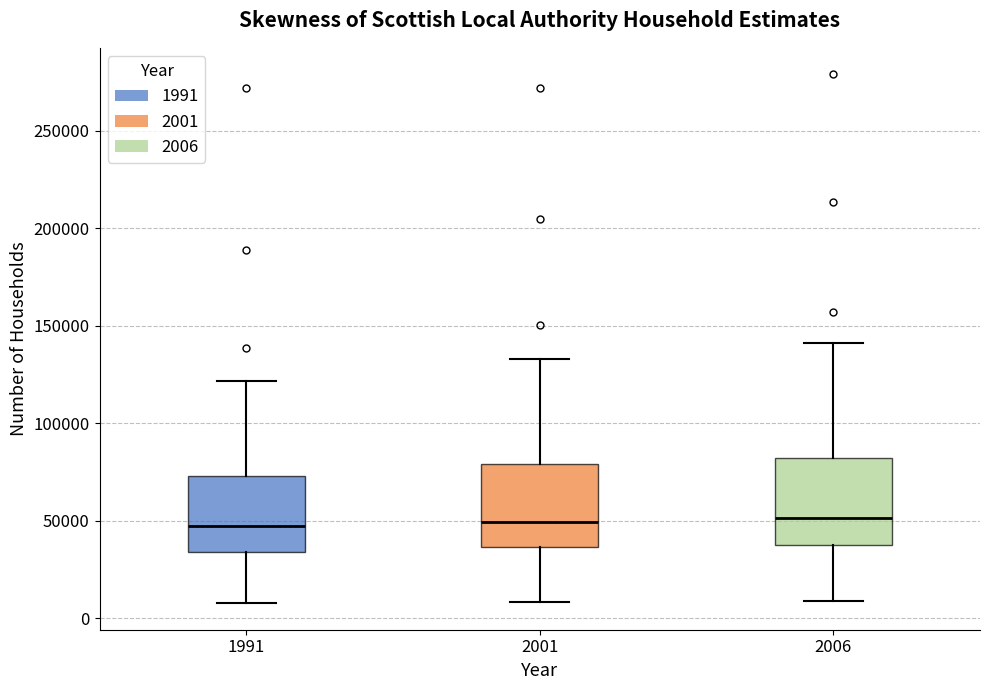

Where does the lower whisker of the box at x = 1991 end on the y-axis? The values are not printed on the chart, so give them approximately, as read against the axis.

10000